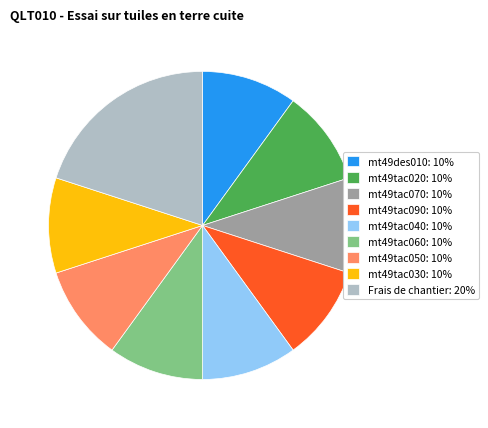

True or false: Frais de chantier: 20% accounts for 20% of the total.

True